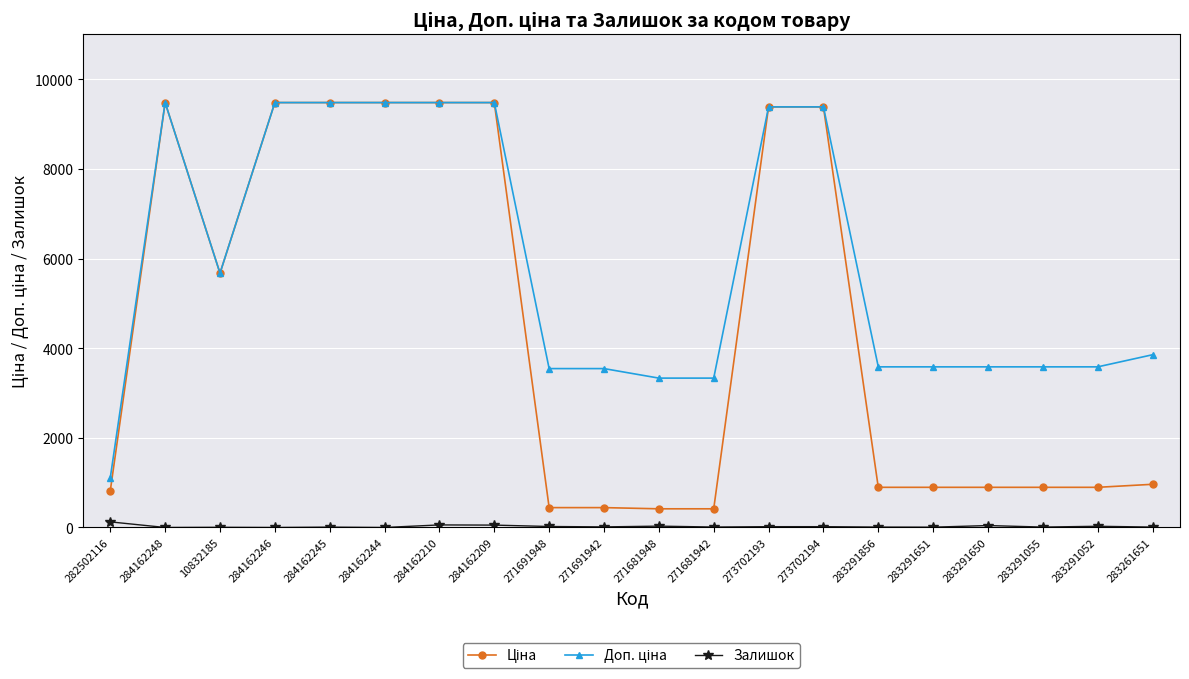

The Залишок series shows 9.0 at 283291856. True or false?

True